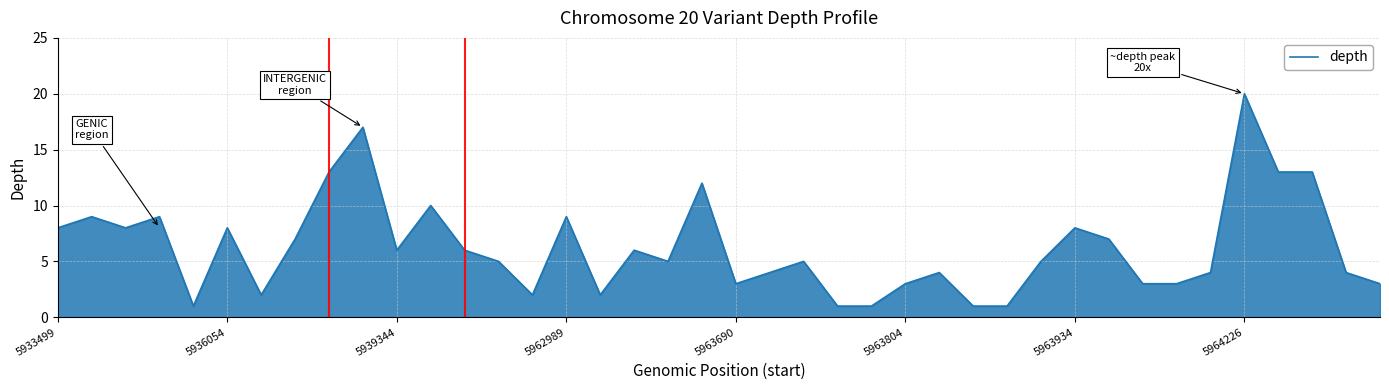

What is the greatest value displayed?

20